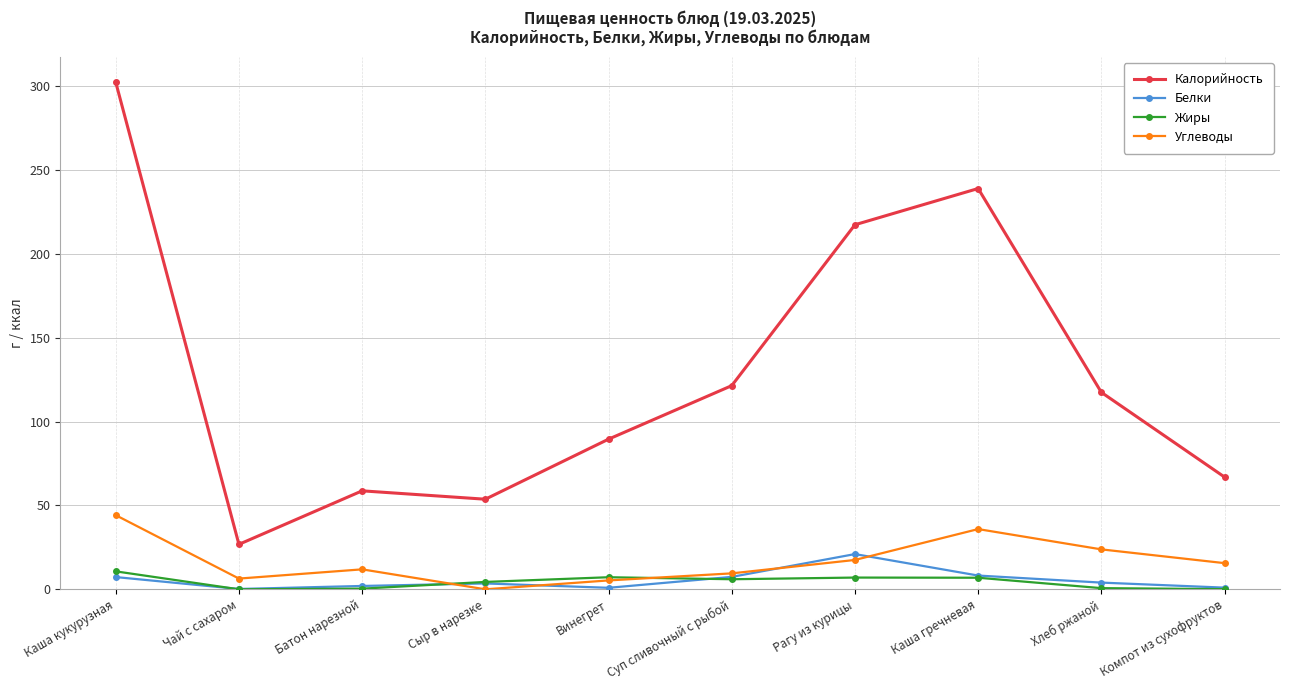

Where is Углеводы nearest to the value 22?

Хлеб ржаной